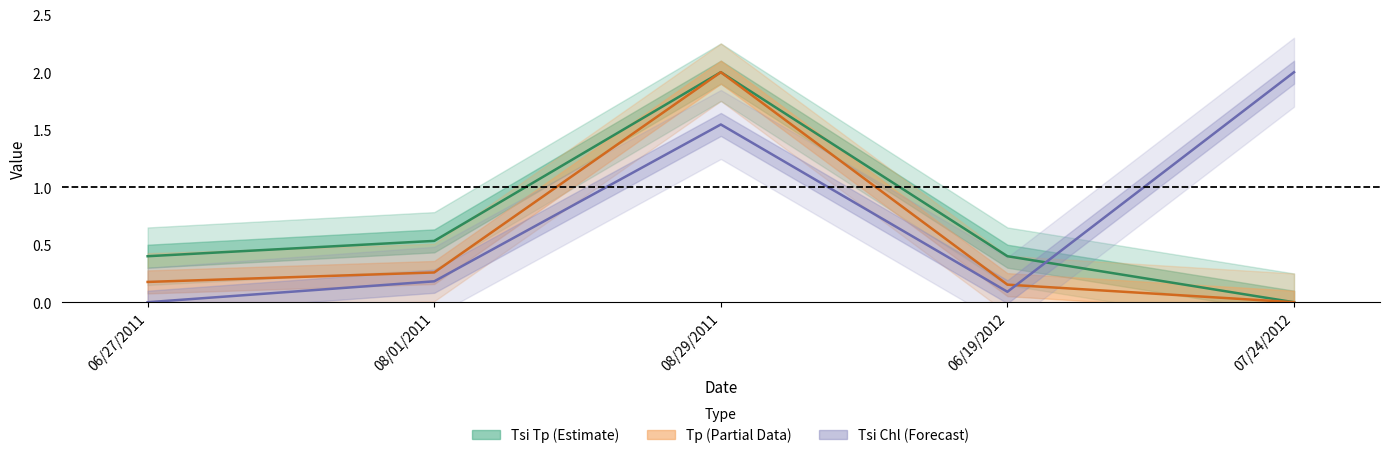

How many data points does each series have?

5